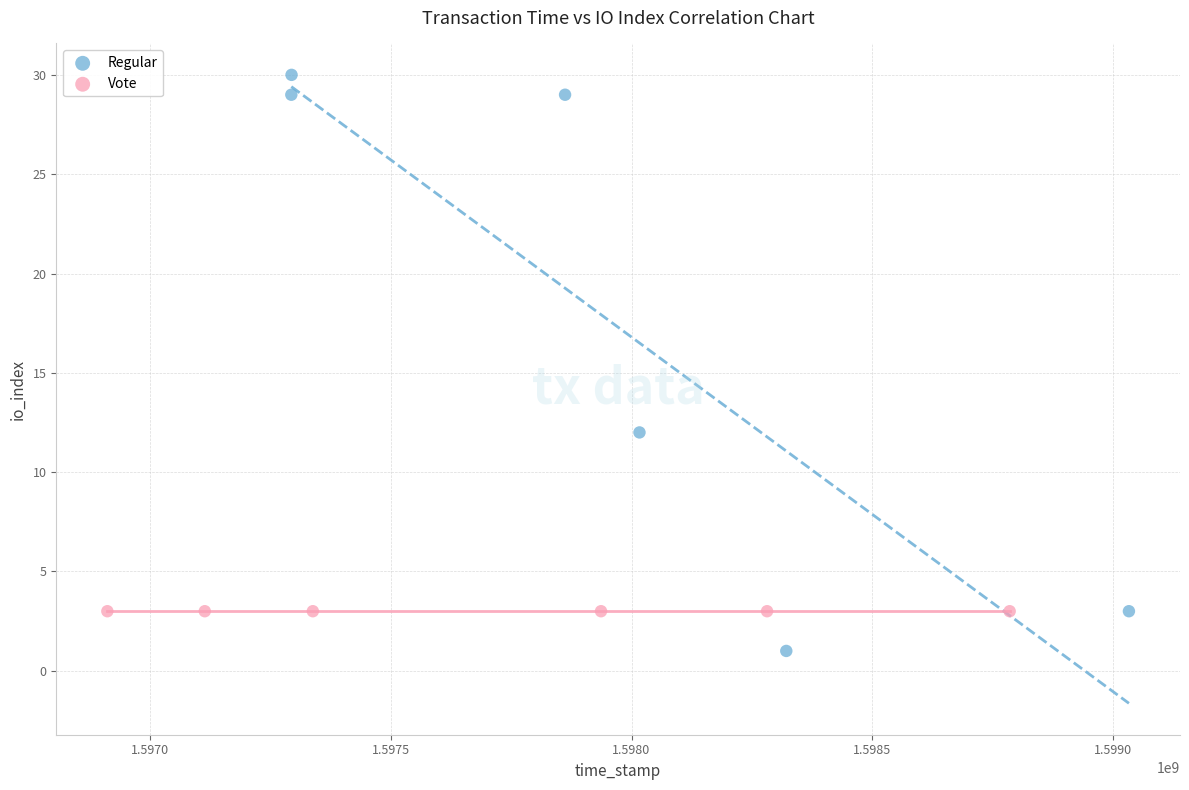

Which series reaches the minimum Y coordinate?

Regular